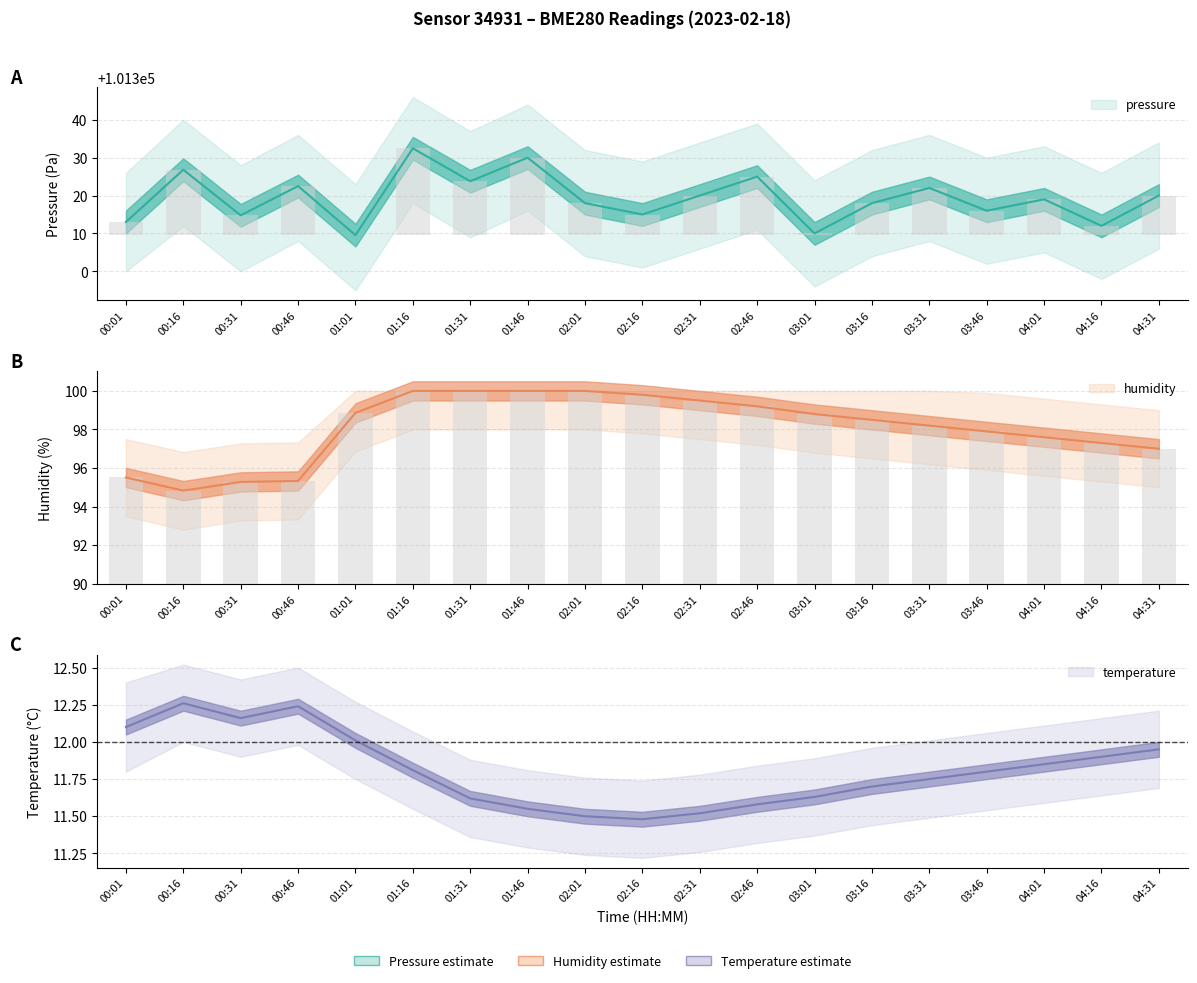

What is the total value across all series at 02:31?

101431.0